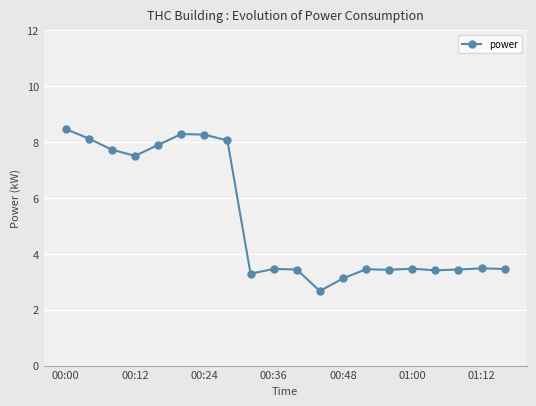

What is the sum of all values?

104.5